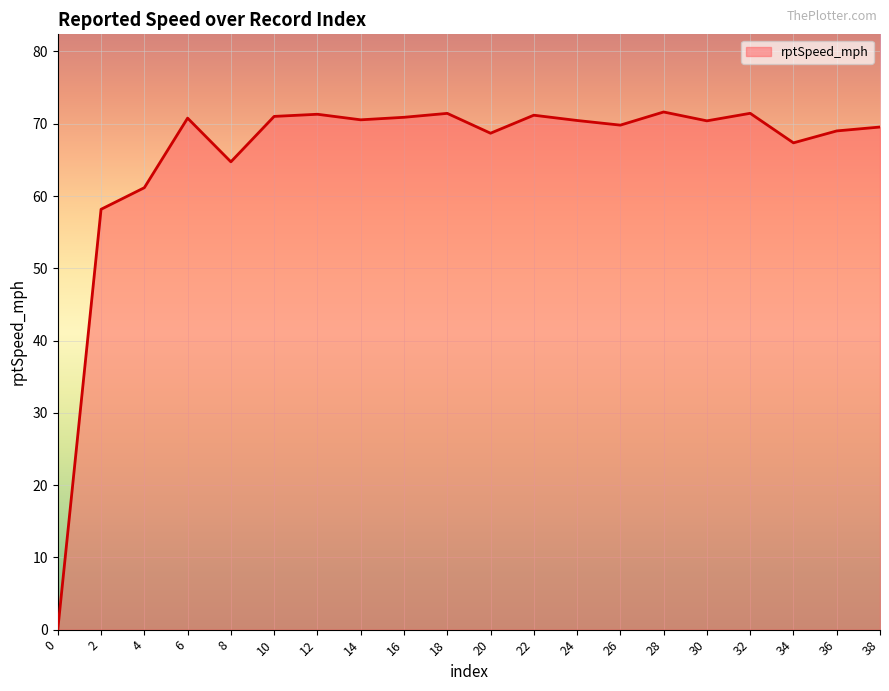

Which has a higher value, 20 or 10?

10